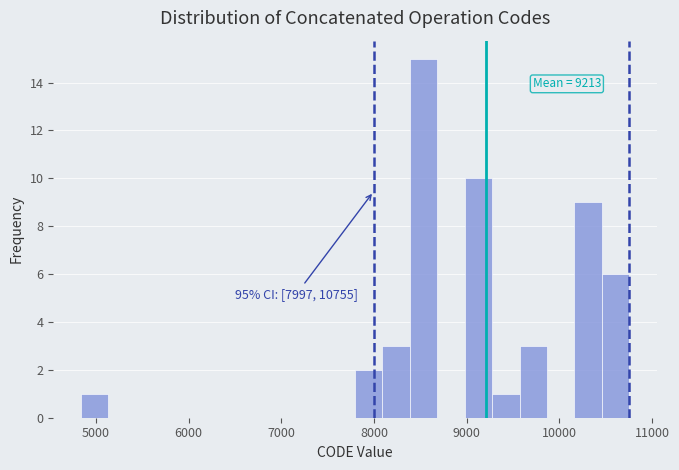

Around what value on the x-axis is the tallest bar? Give the approximate position of its centre, as read against the axis.

8500